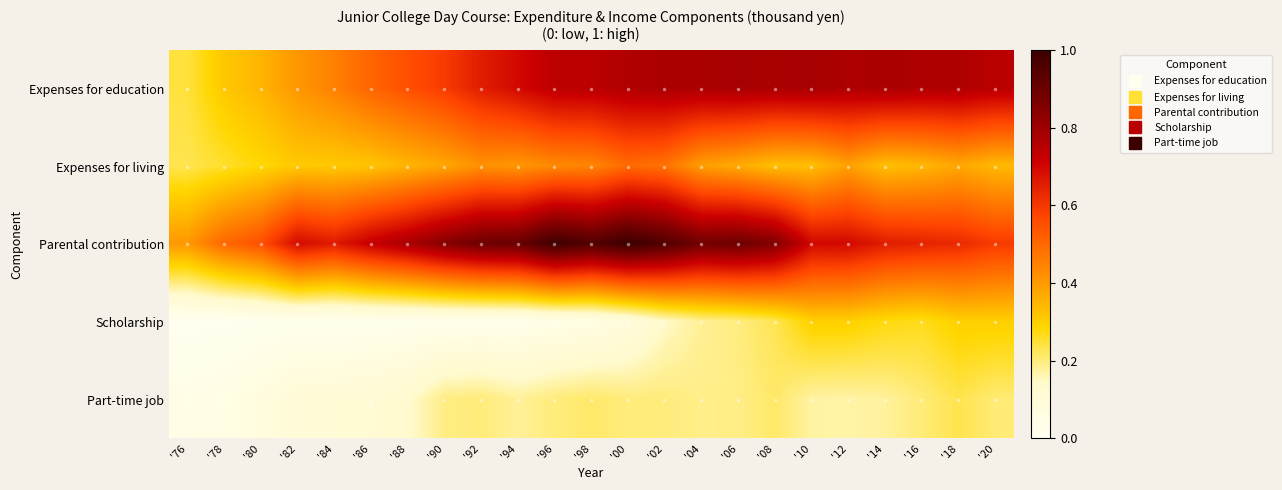

At how many categories does at least one series exceed 0?

23